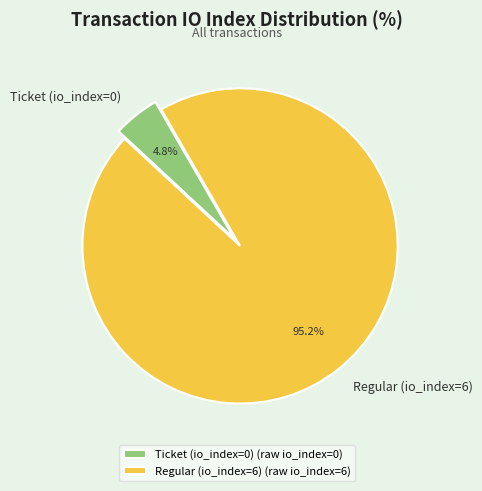

What is the total percentage of Ticket (io_index=0) and Regular (io_index=6)?

100.0%